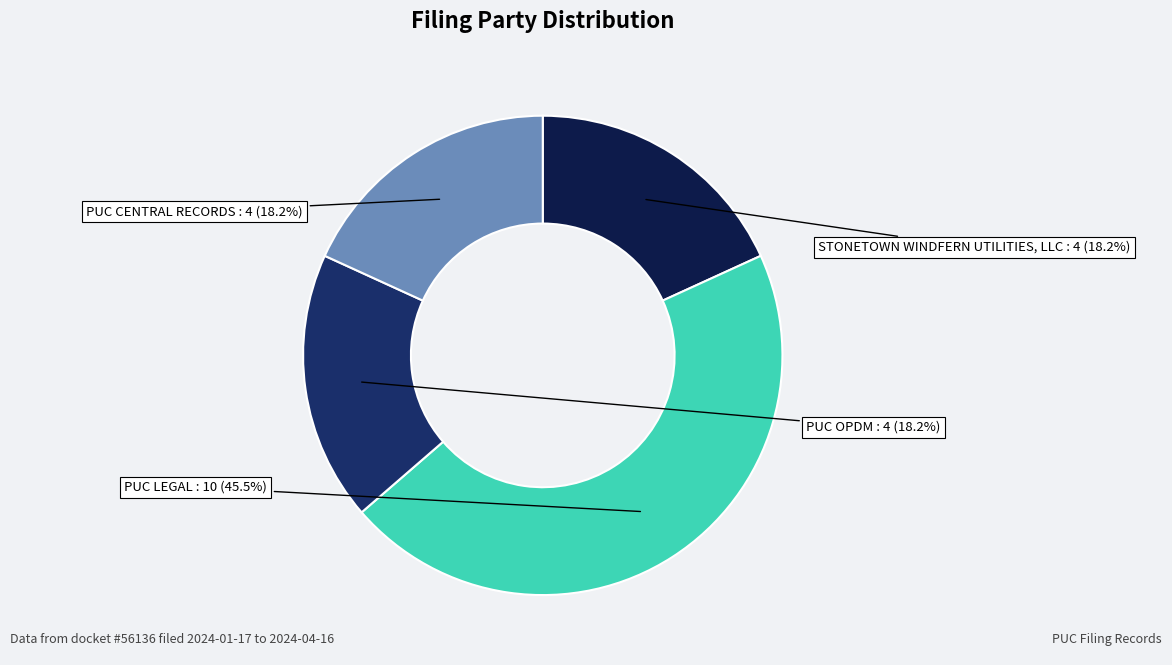

Count the number of slices in the pie.

4